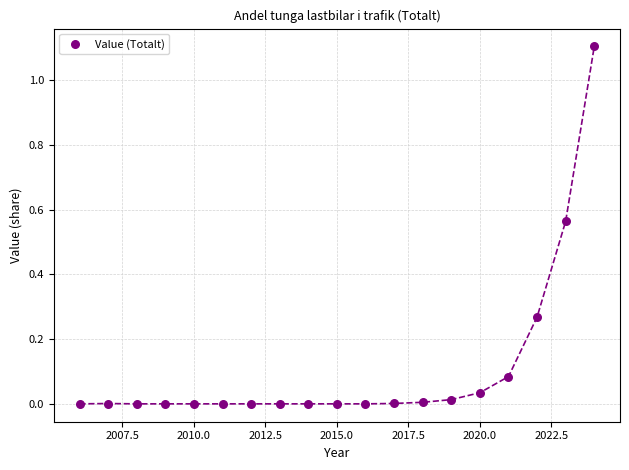

What is the range of X values (max minus min)?

18.0